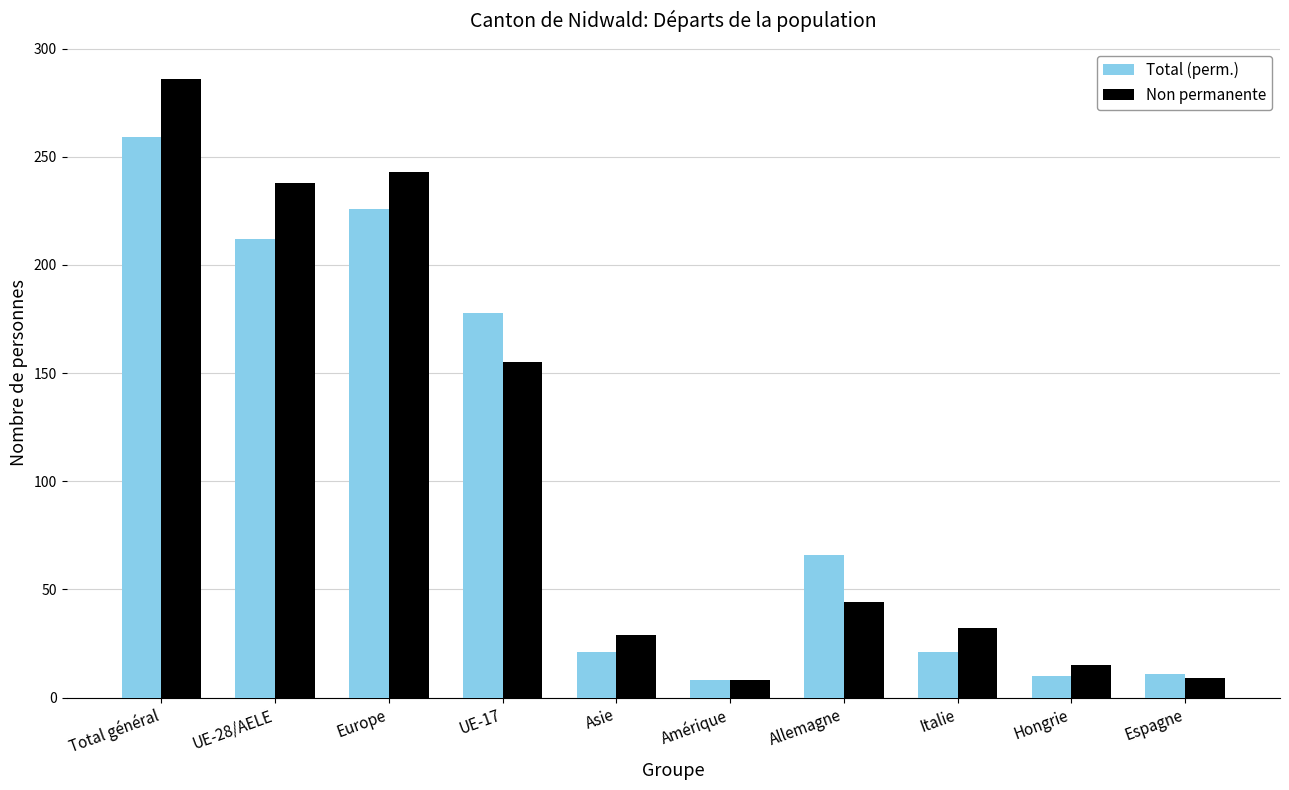

Is it true that Non permanente equals 67 at UE-28/AELE?

False